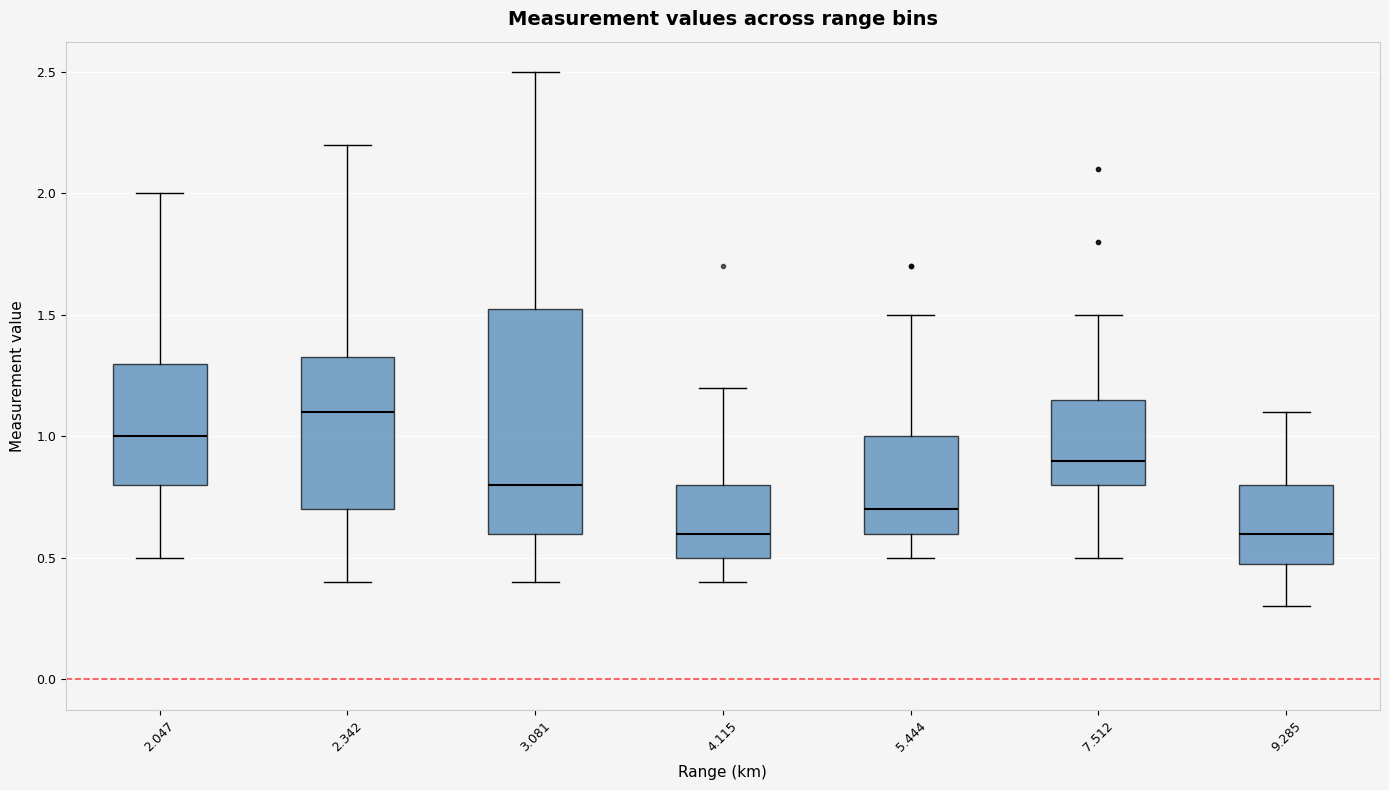

Reading left to right, read every box against the y-axis: the position of its median line, the range the box covers, and the ends of its whiskers. The values are not printed on the chart, so give them approximately, as read against the axis.

2.047: median 1.00, box 0.80 to 1.30, whiskers 0.50 to 2.00
2.342: median 1.10, box 0.70 to 1.35, whiskers 0.40 to 2.20
3.081: median 0.80, box 0.60 to 1.55, whiskers 0.40 to 2.50
4.115: median 0.60, box 0.50 to 0.80, whiskers 0.40 to 1.20
5.444: median 0.70, box 0.60 to 1.00, whiskers 0.50 to 1.50
7.512: median 0.90, box 0.80 to 1.15, whiskers 0.50 to 1.50
9.285: median 0.60, box 0.50 to 0.80, whiskers 0.30 to 1.10